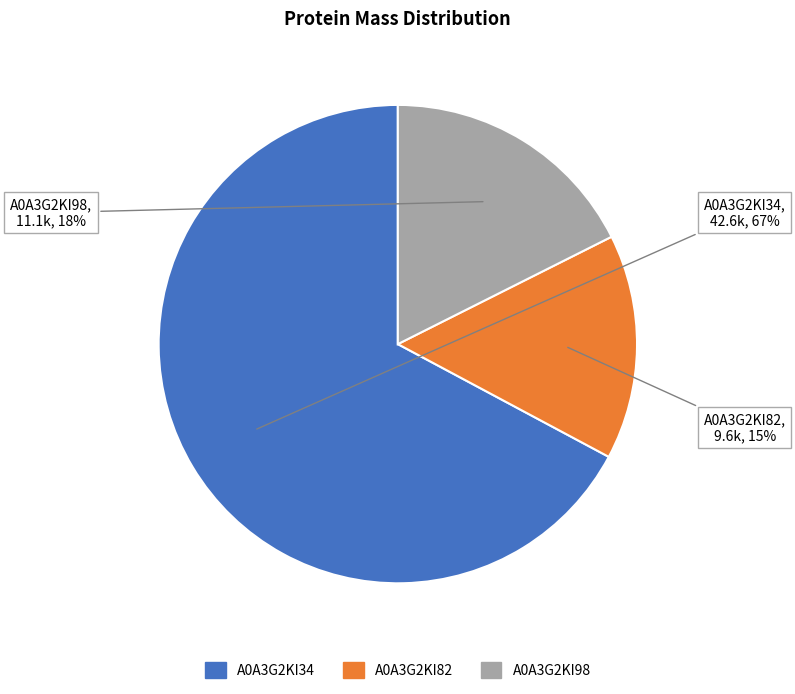

Is it true that A0A3G2KI98 is 18% of the pie?

True